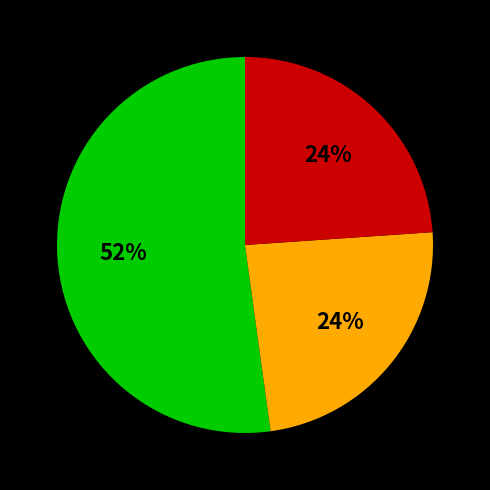

Is there a majority slice in this chart?

Yes